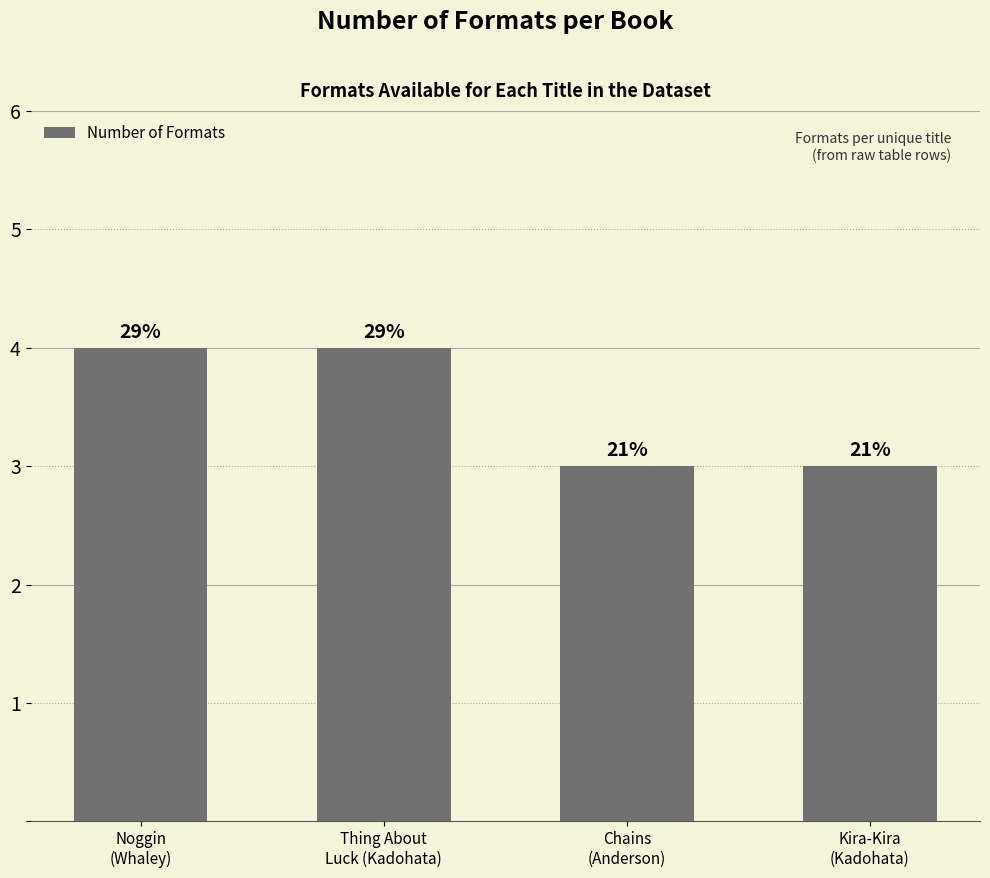

Which category has the highest value across all series?

Noggin
(Whaley)